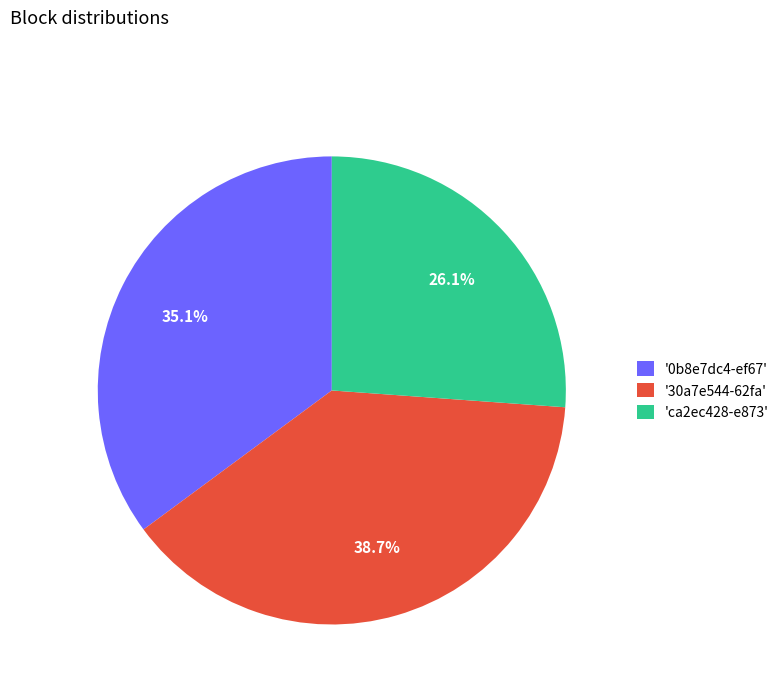

What percentage is NOT represented by '0b8e7dc4-ef67'?

64.9%